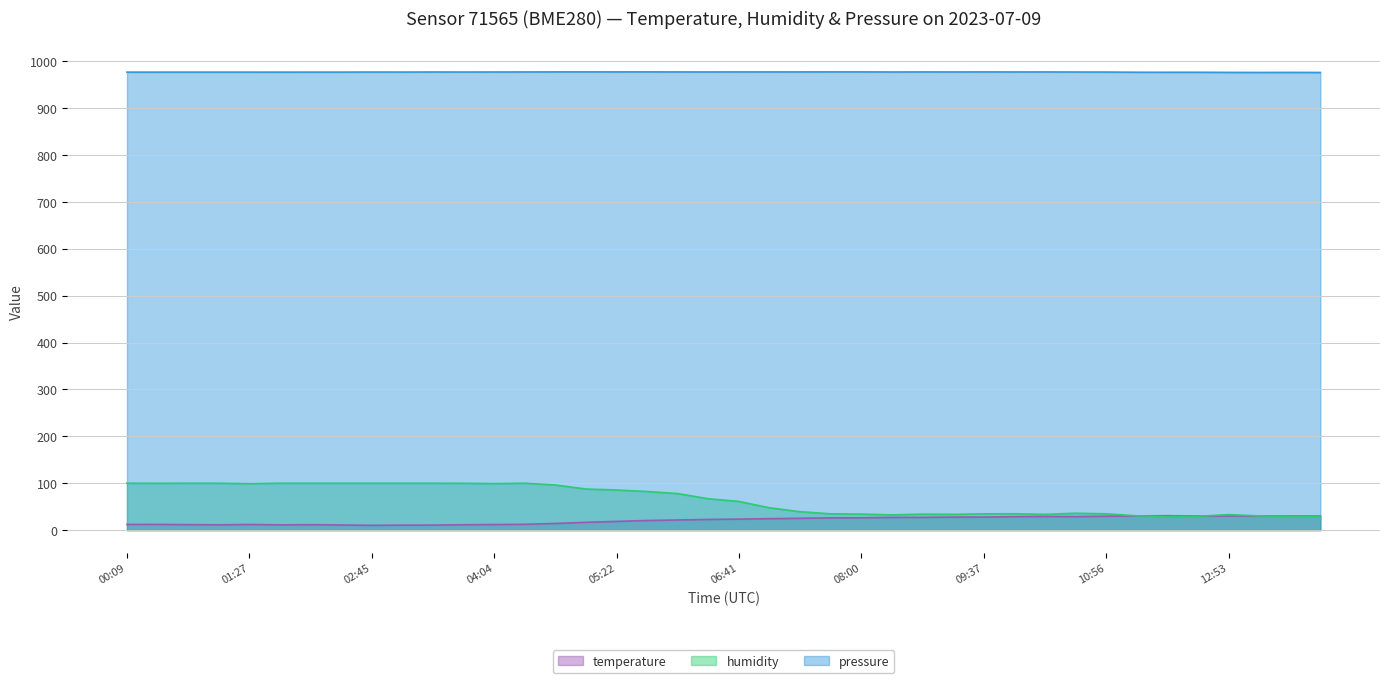

Read the pressure value at 10:17.

977.1